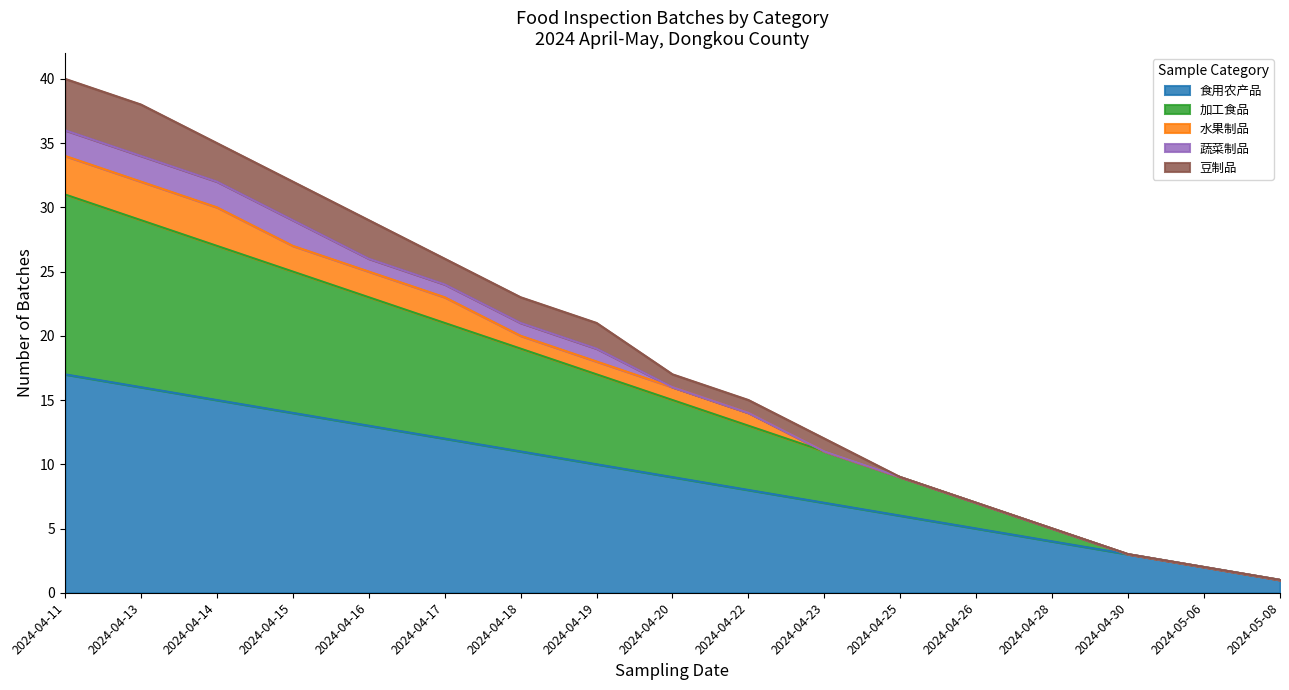

The value of 食用农产品 at 2024-04-25 is 6. True or false?

True